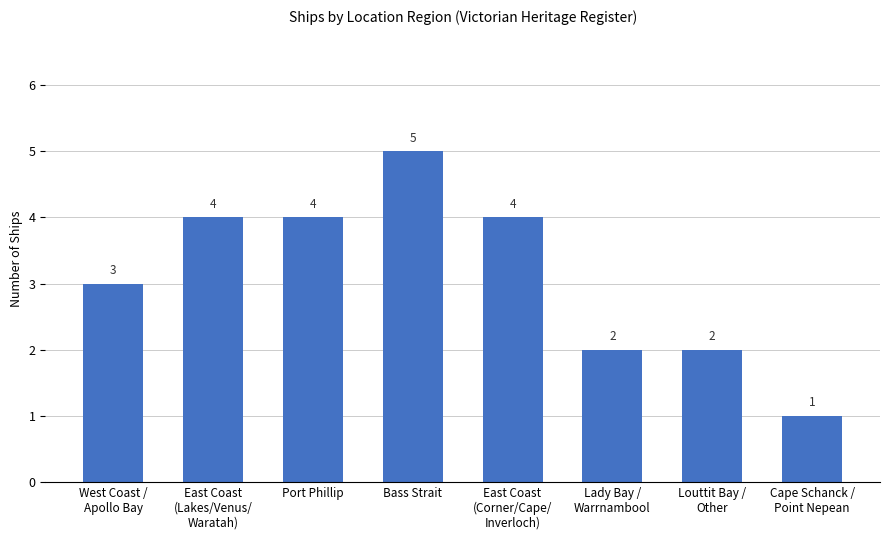

At which label is the value closest to 3?

West Coast /
Apollo Bay